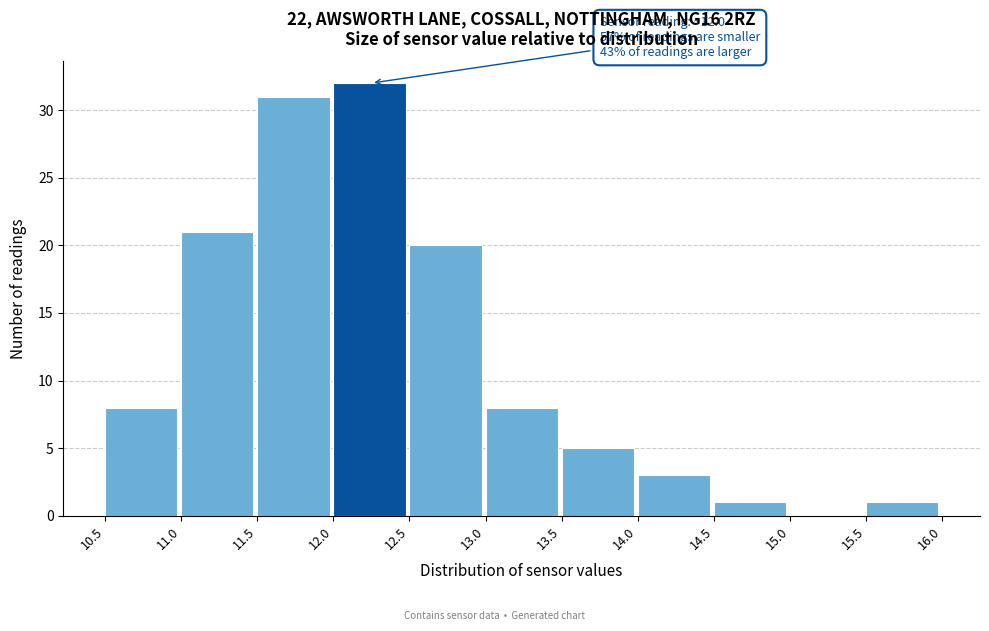

Which range on the x-axis has the tallest bar?

12.0 to 12.5